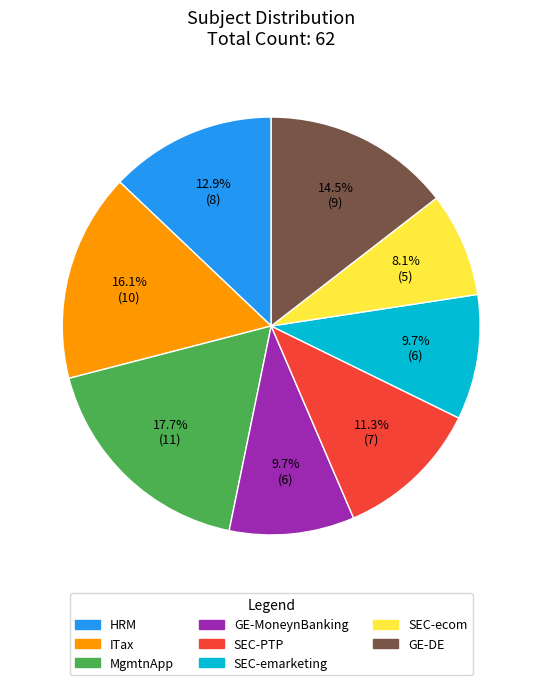

To the nearest percent, what portion does MgmtnApp represent?

18%